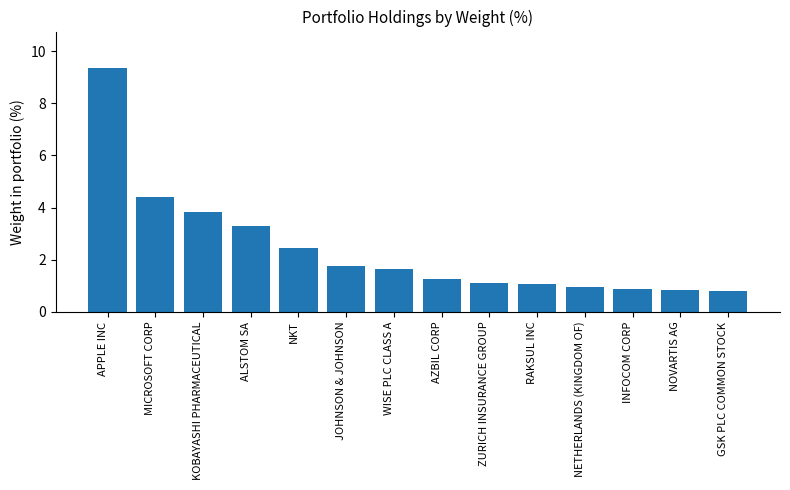

At which label is the value closest to 5?

MICROSOFT CORP